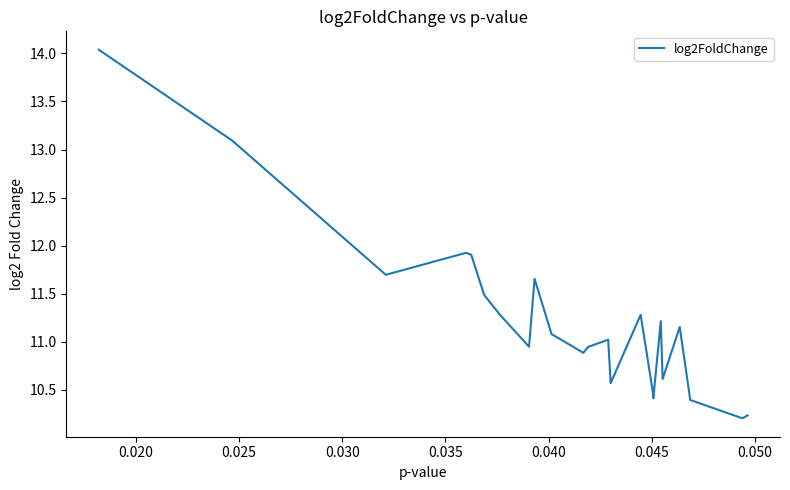

What is the smallest value displayed?

10.2